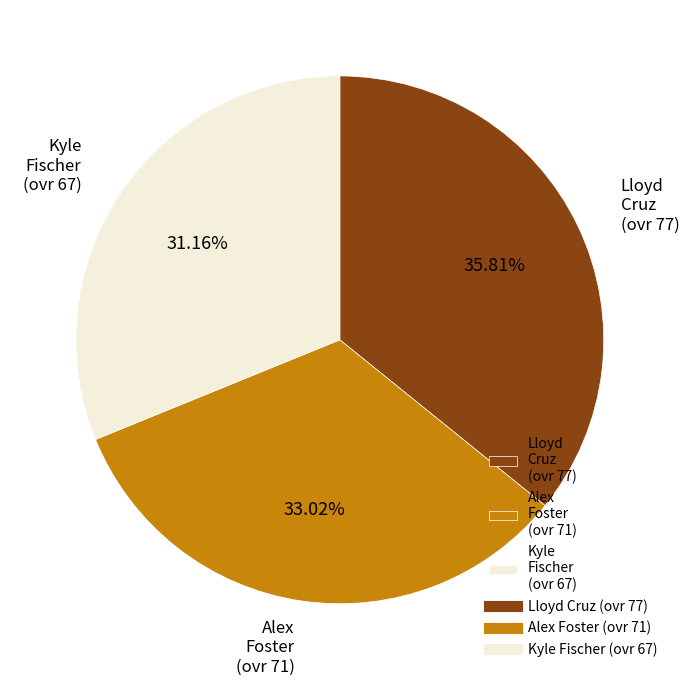

How many segments does this pie chart have?

3